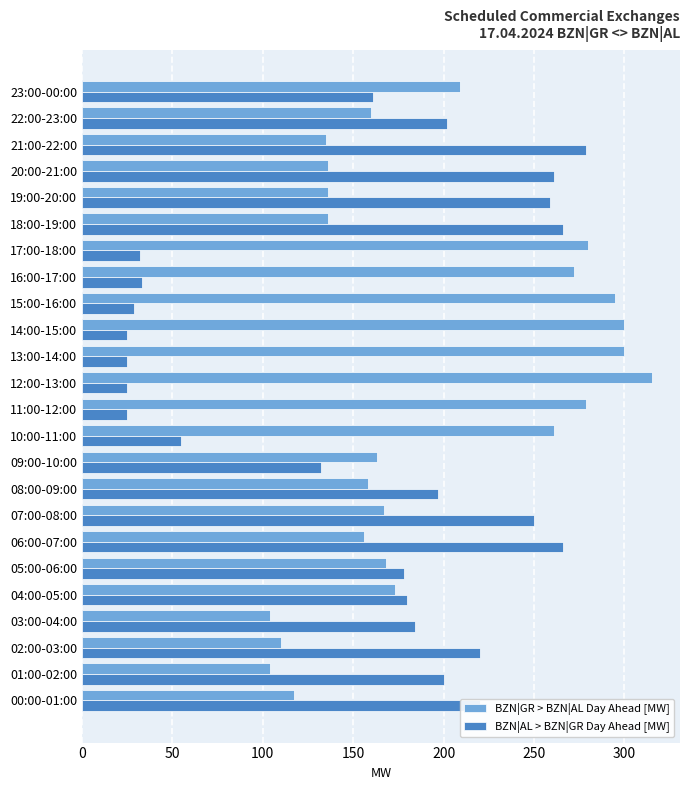

Is the value of BZN|AL > BZN|GR Day Ahead [MW] at 23:00-00:00 greater than the value of BZN|GR > BZN|AL Day Ahead [MW] at 00:00-01:00?

Yes